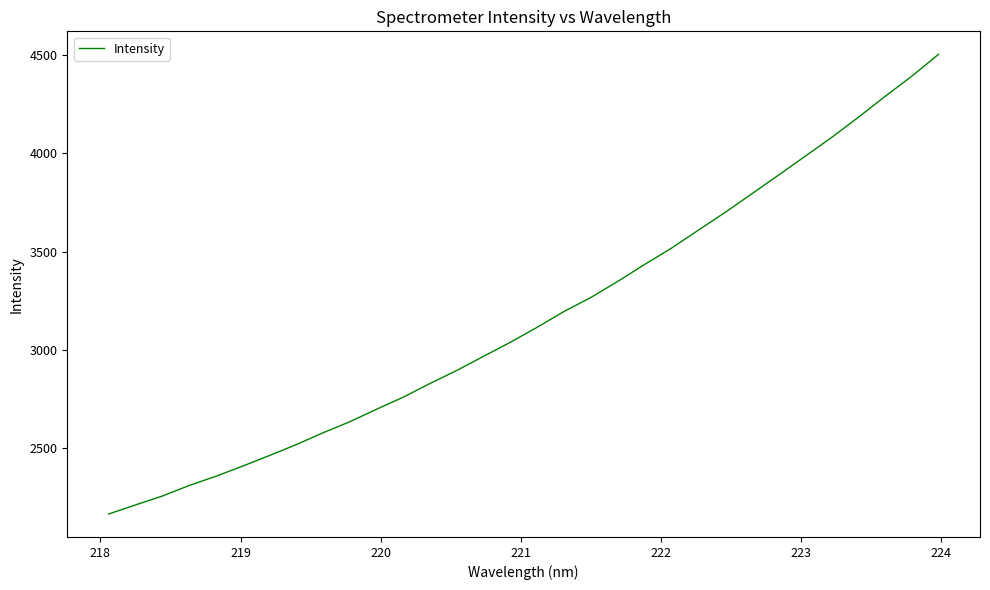

What is the maximum value shown in the chart?

4503.7